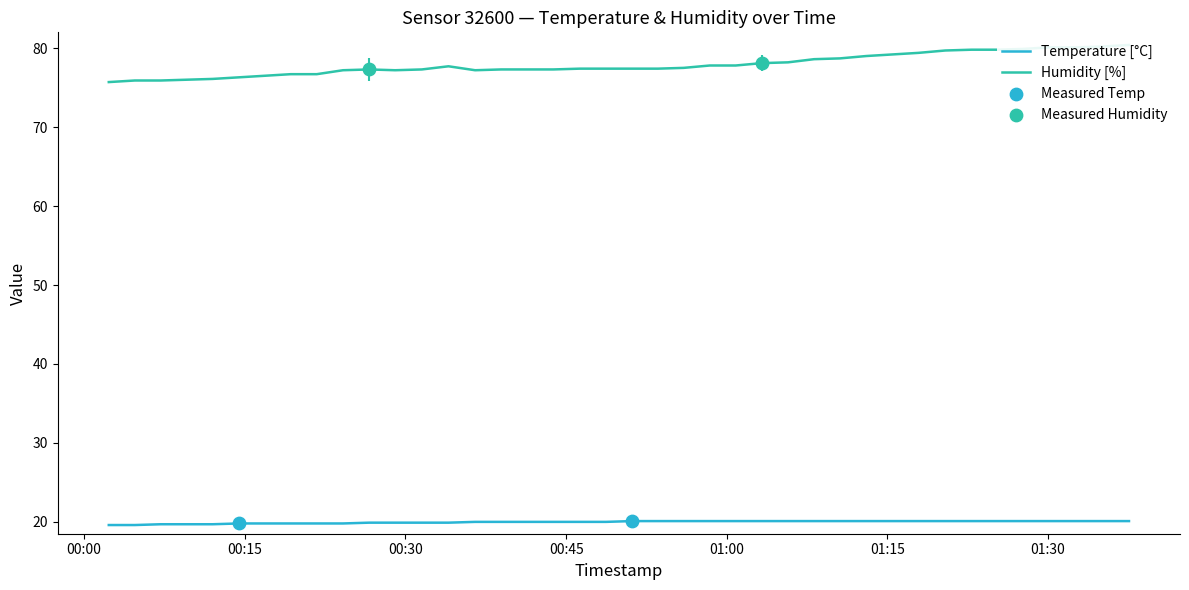

What is the highest value of the Temperature [°C] series?

20.1